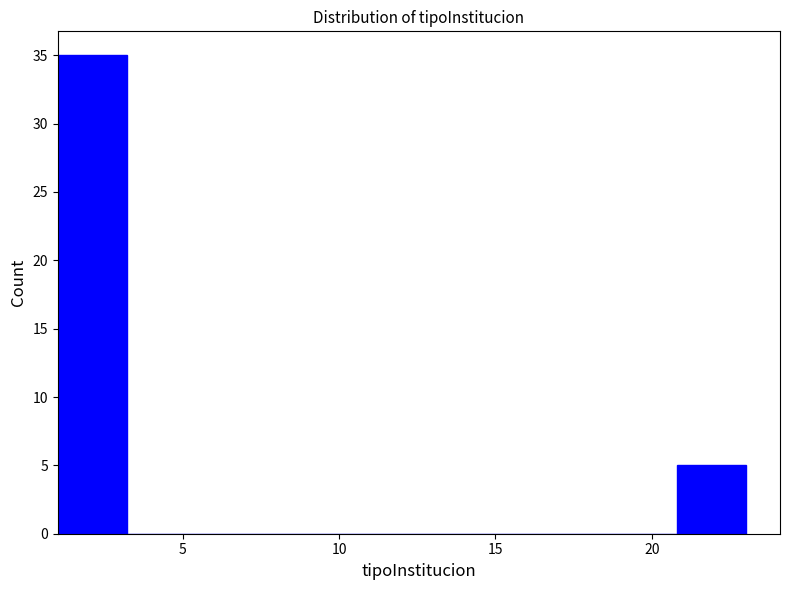

Reading left to right, list every bar in this chart as the range it spans on the x-axis followed by its height. Neither the bar edges nor the heights are printed on the chart, so give them approximately, as read against the axes.

1.0 to 3.2: 35
3.2 to 5.4: 0
5.4 to 7.6: 0
7.6 to 9.8: 0
9.8 to 12.0: 0
12.0 to 14.2: 0
14.2 to 16.4: 0
16.4 to 18.6: 0
18.6 to 20.8: 0
20.8 to 23.0: 5